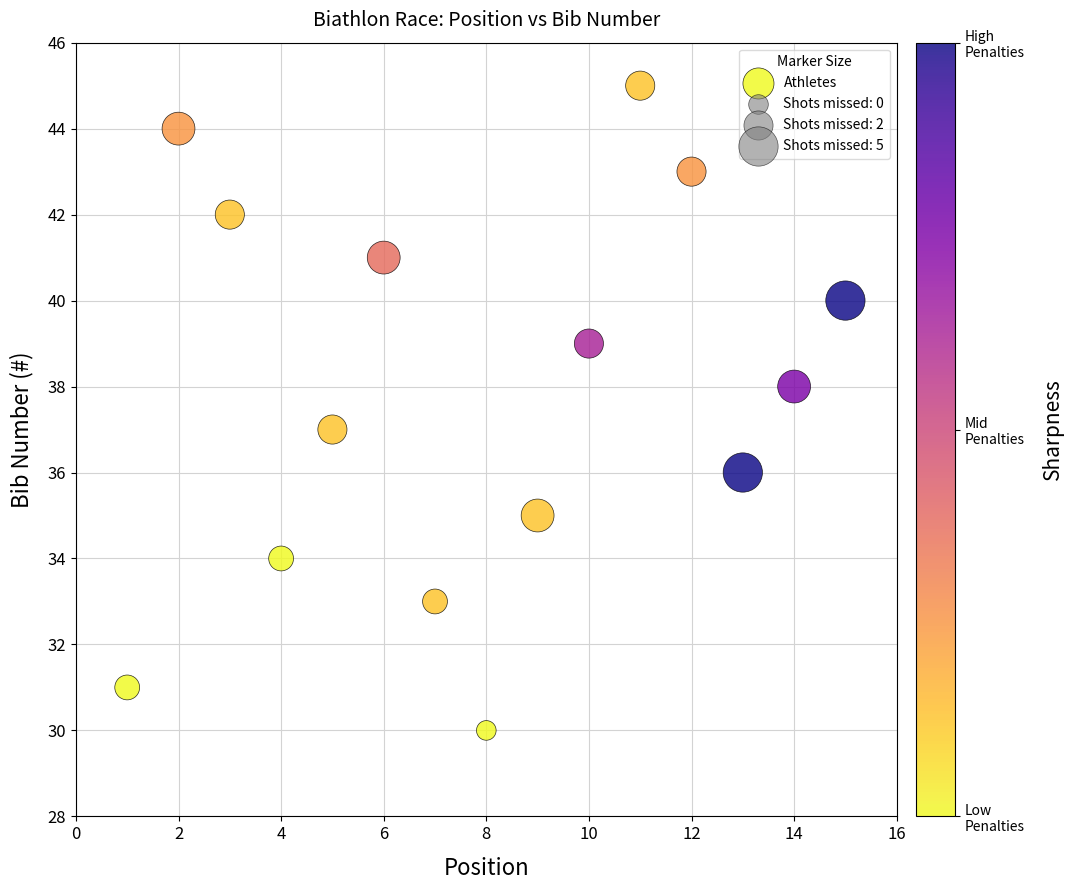

What is the range of Y values (max minus min)?

15